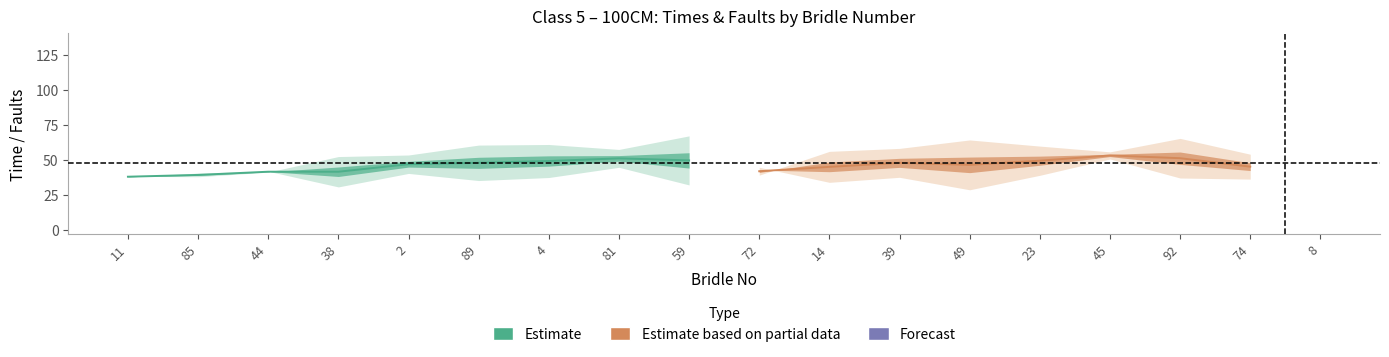

Reading left to right, what are all the values shown in this chart?

1st Time: 11=37.8	85=39.6	44=41.5	38=38.0	2=44.8	89=43.8	4=45.4	81=49.0	59=44.0	72=42.7	14=41.5	39=44.5	49=40.8	23=46.0	45=52.3	92=46.7	74=42.3	8=48.3
2nd Time: 11=38.0	85=38.8	44=41.4	38=44.8	2=48.9	89=51.8	4=52.8	81=53.0	59=55.0	72=40.9	14=48.4	39=51.0	49=51.9	23=52.6	45=53.9	92=55.5	74=47.8	8=89.1
Faults: 11=0.0	85=0.0	44=0.0	38=0.0	2=0.0	89=0.0	4=0.0	81=0.0	59=0.0	72=4.0	14=4.0	39=4.0	49=4.0	23=4.0	45=4.0	92=4.0	74=8.0	8=20.0